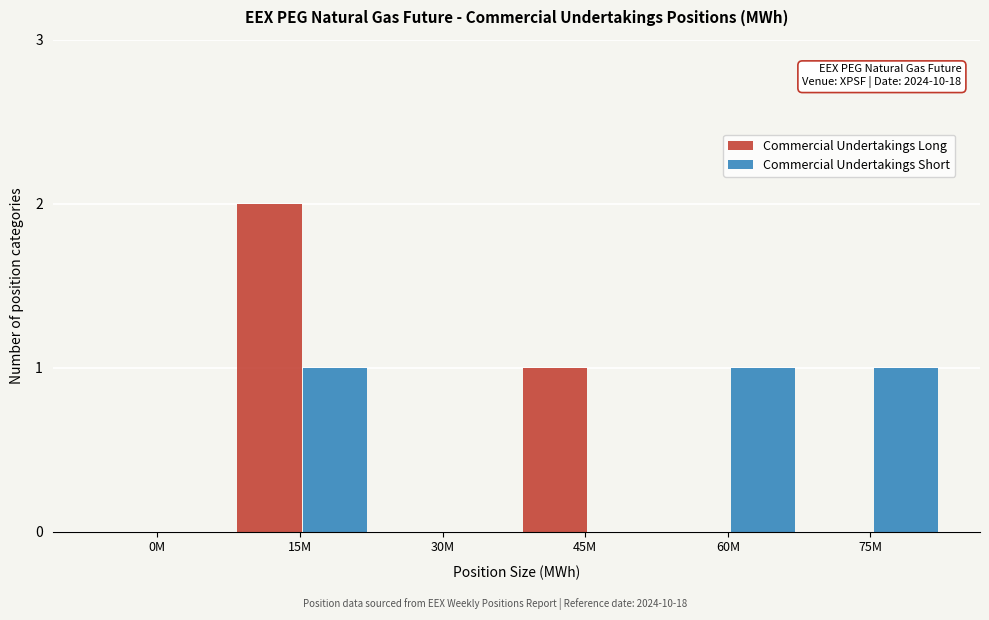

Reading left to right, transcribe all the data shown in this chart.

Commercial Undertakings Long: 0M=0	15M=2	30M=0	45M=1	60M=0	75M=0
Commercial Undertakings Short: 0M=0	15M=1	30M=0	45M=0	60M=1	75M=1